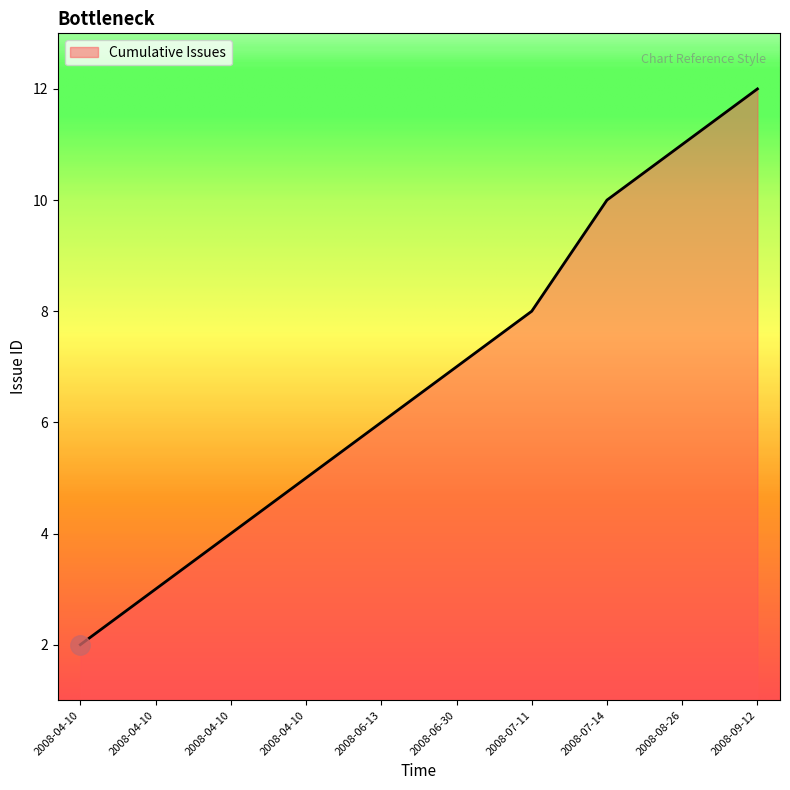

The value at 2008-04-10 is 5. True or false?

True